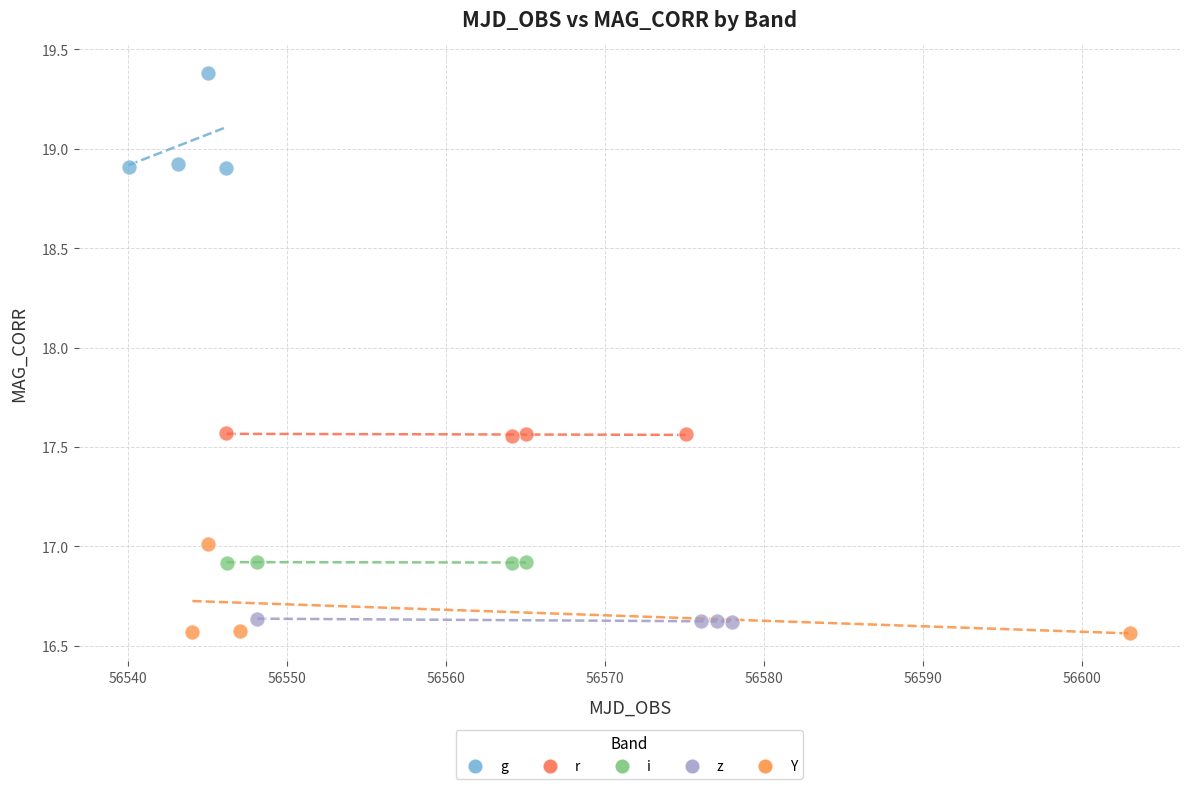

Which series reaches the maximum Y coordinate?

g